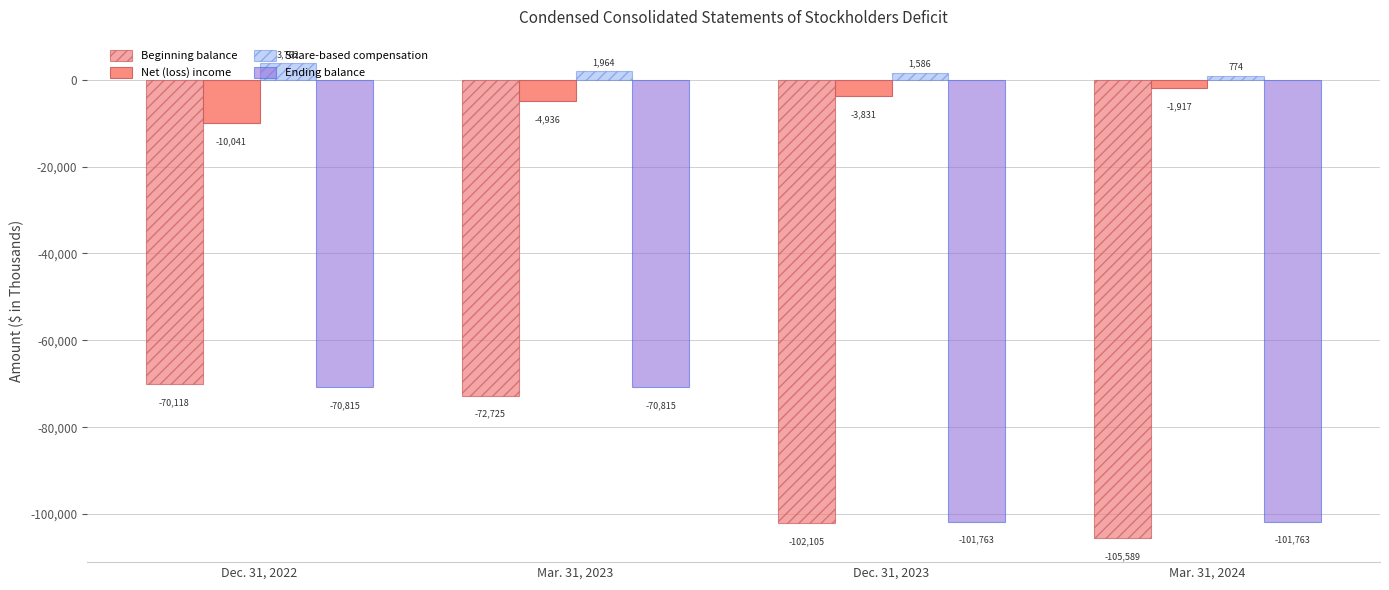

What is the average value of the Share-based compensation series?

2022